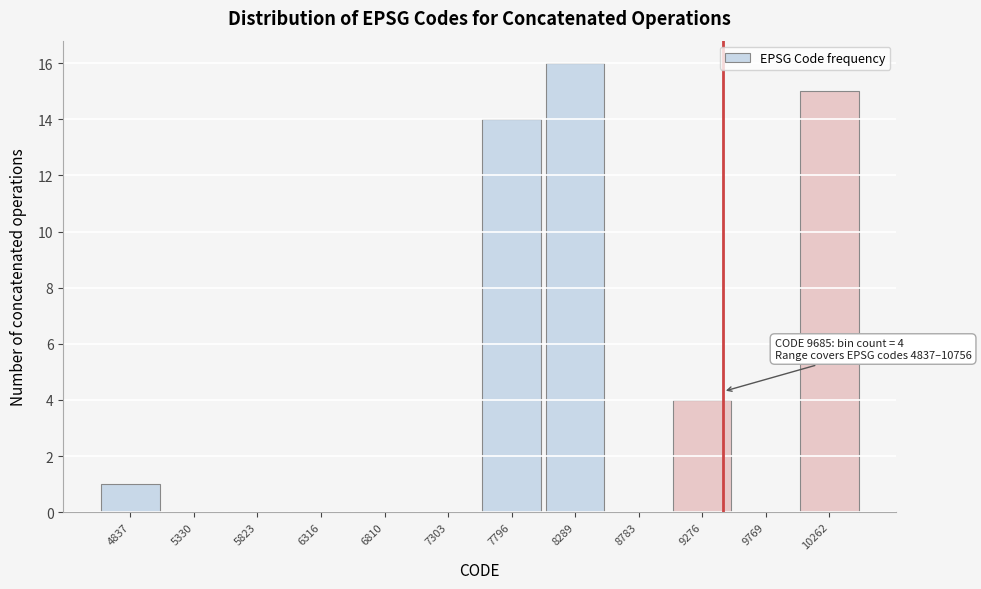

Reading left to right, list all the values displayed in this chart.

4837=1	5330=0	5823=0	6316=0	6810=0	7303=0	7796=14	8289=16	8783=0	9276=4	9769=0	10262=15